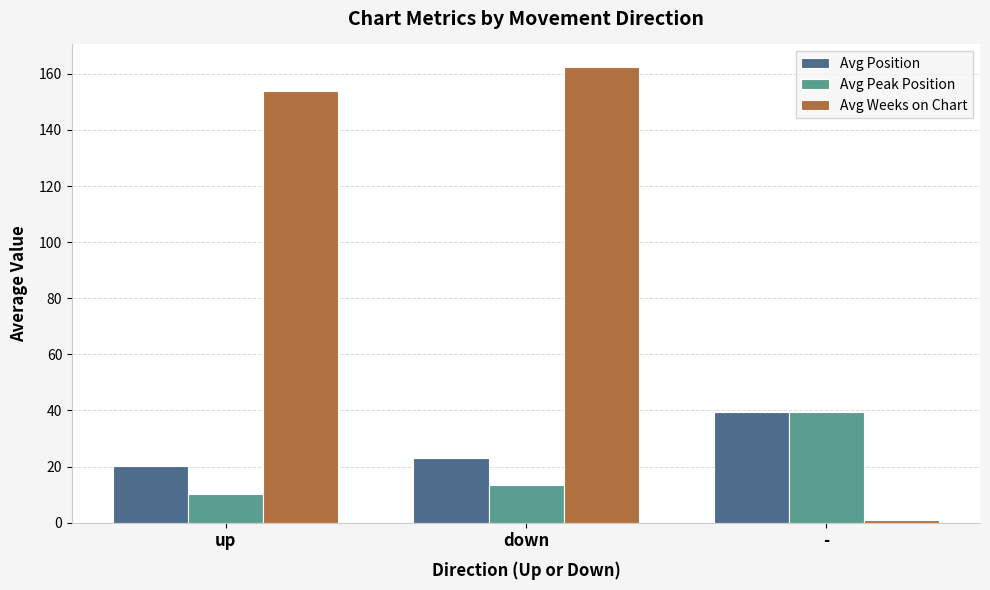

What is the label of the 2nd bar from the left?

down